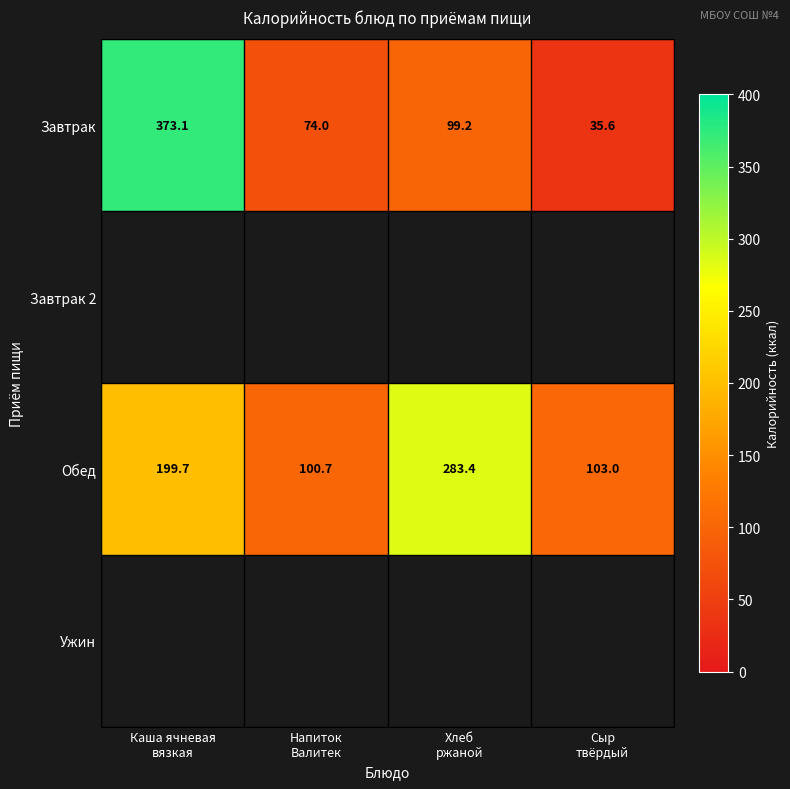

What is the sum of all Завтрак values?

581.9